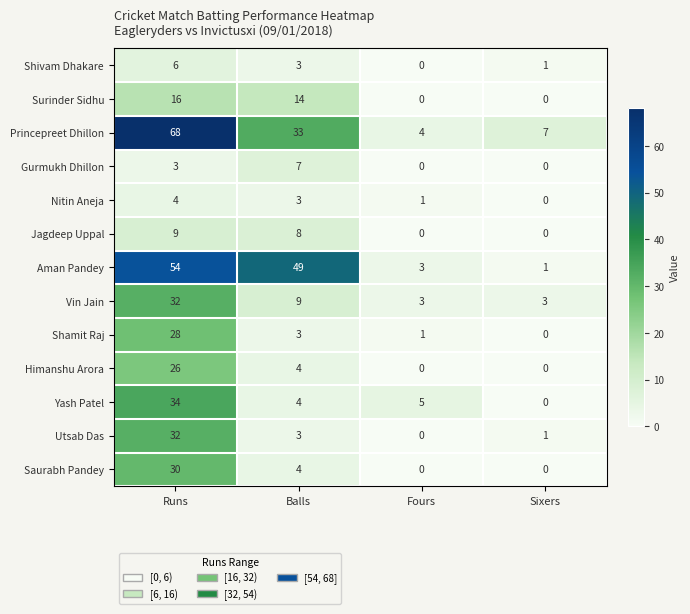

True or false: Gurmukh Dhillon has a value of 0 at Sixers.

True